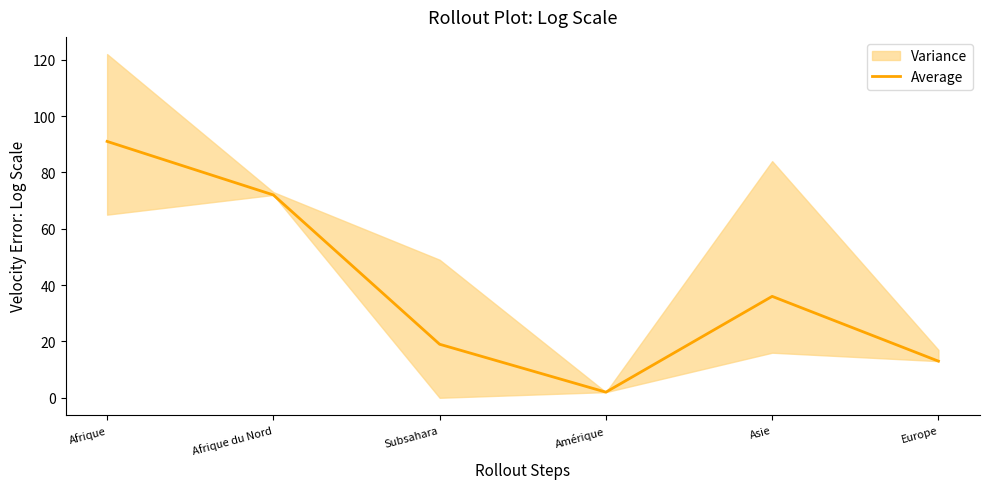

Is this an area chart (filled region under the line)?

No